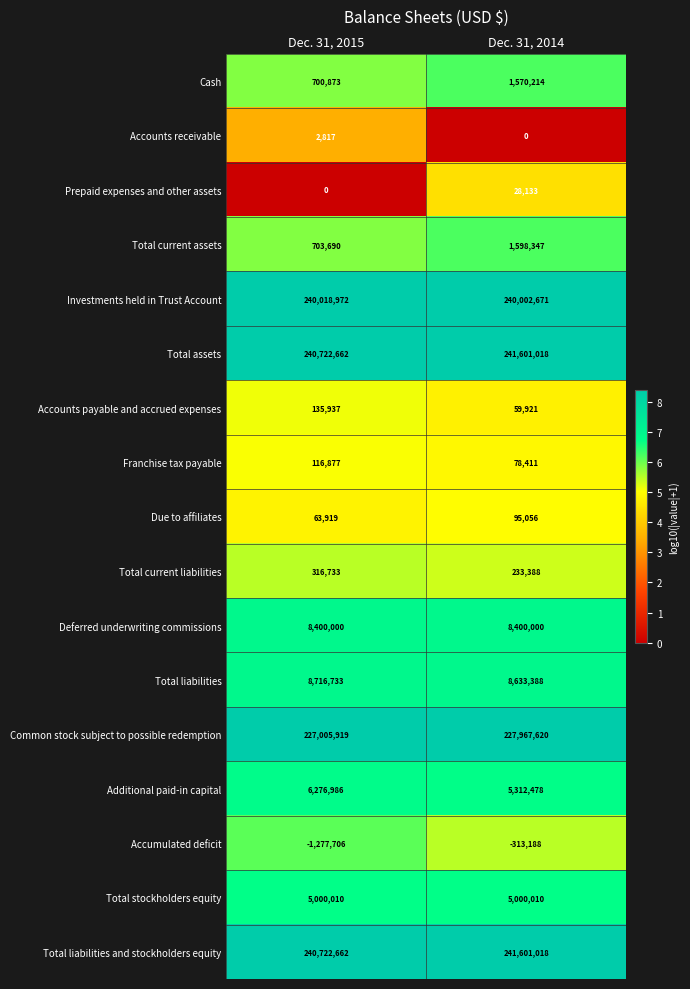

At which category does the chart reach its minimum across all series?

Dec. 31, 2015